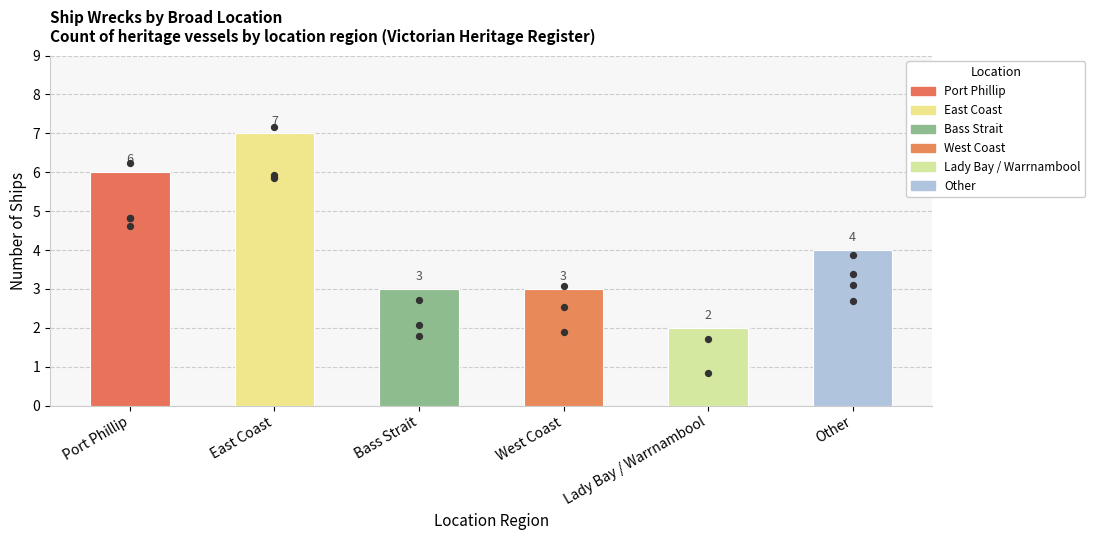

What is the change in value from Bass Strait to Other?

+1